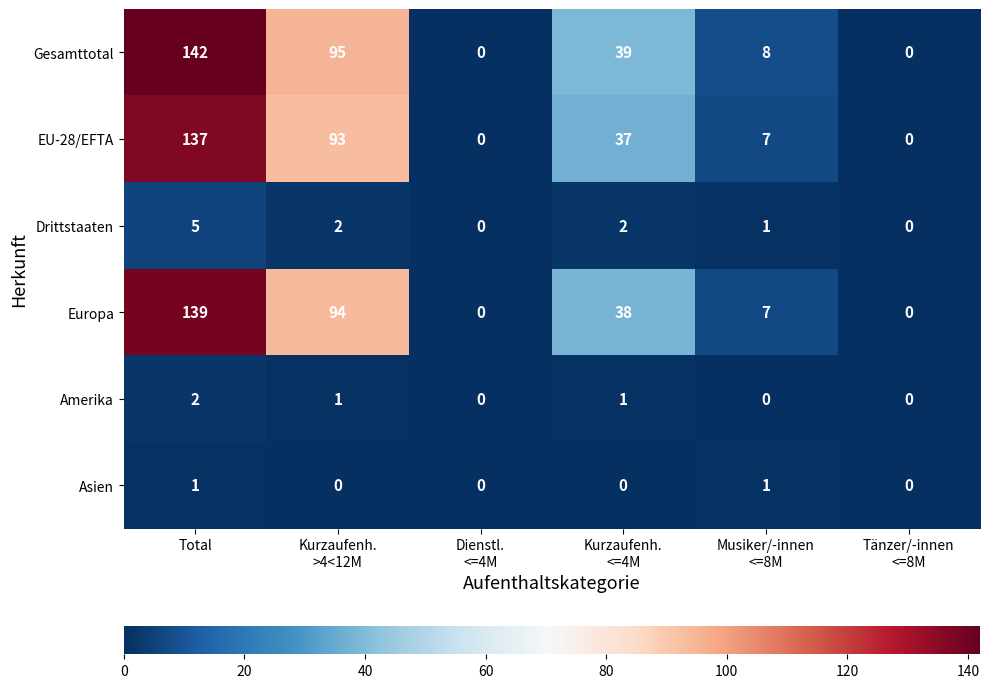

The Europa series shows 50 at Total. True or false?

False